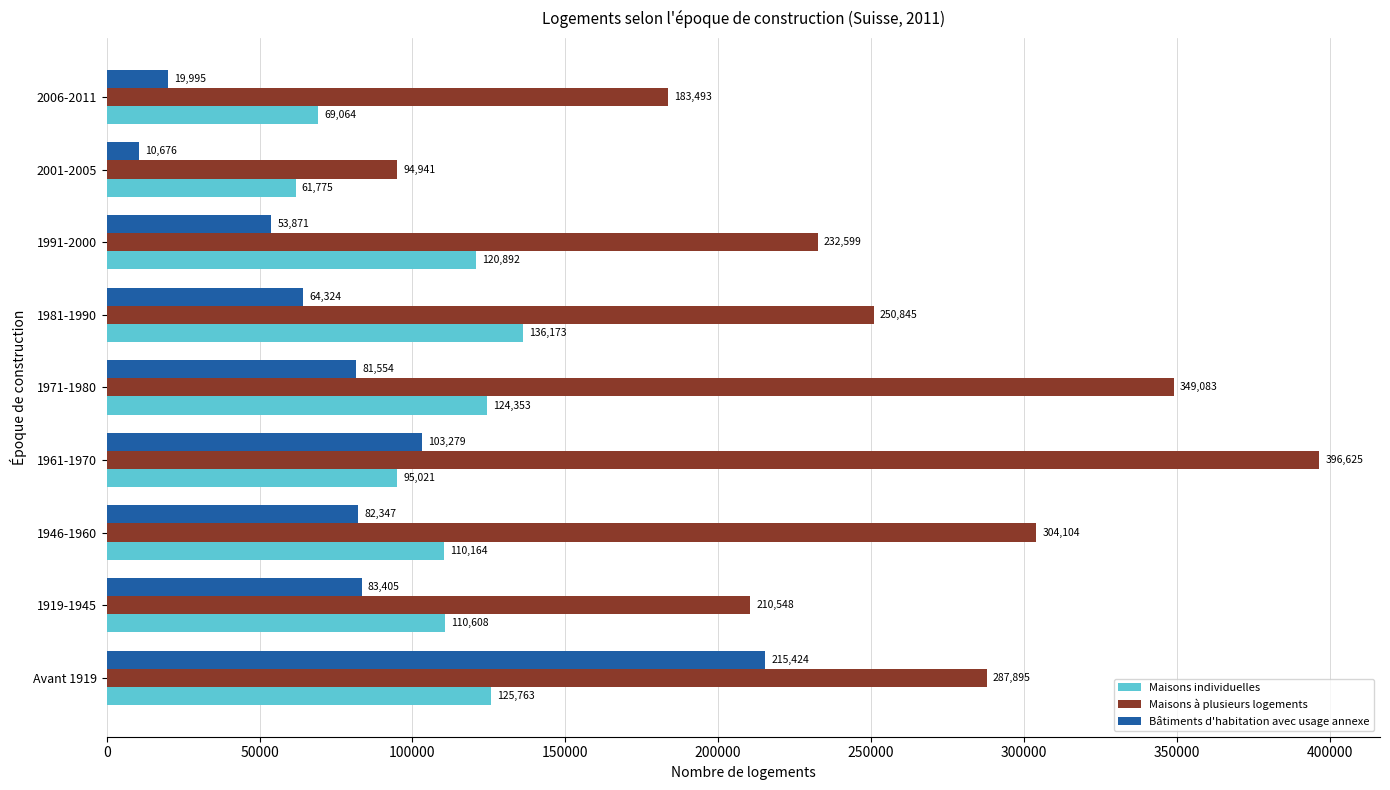

The value of Bâtiments d'habitation avec usage annexe at 1981-1990 is 40226. True or false?

False